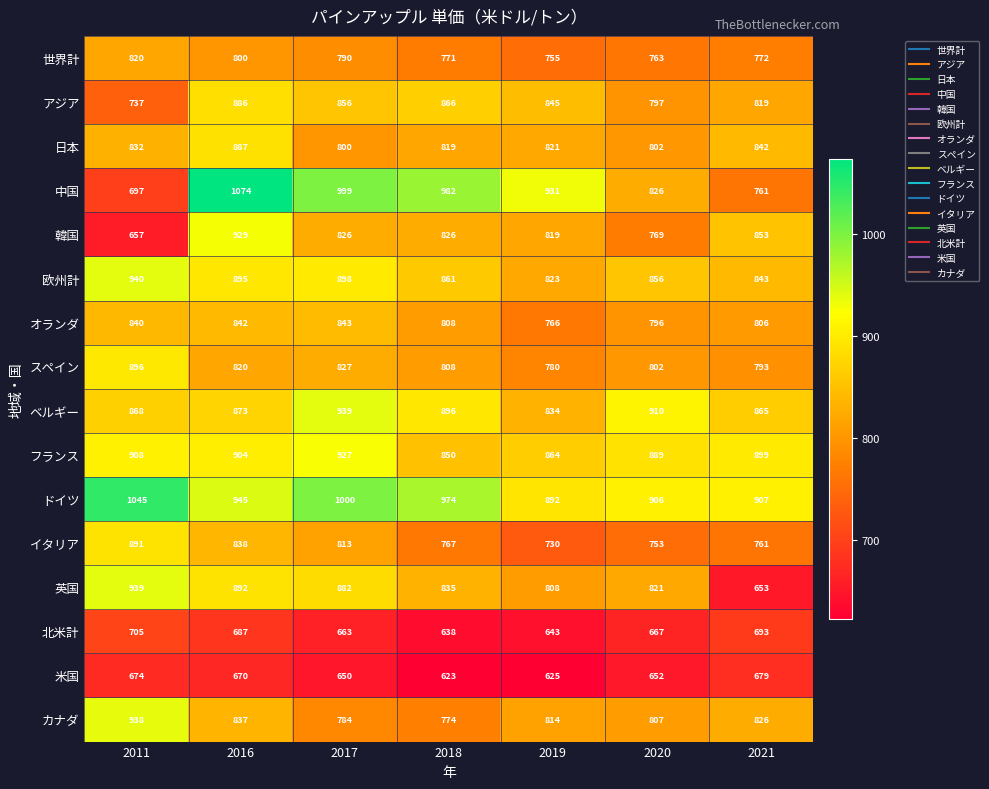

What is the sum of the 英国 values at 2019 and 2021?

1461